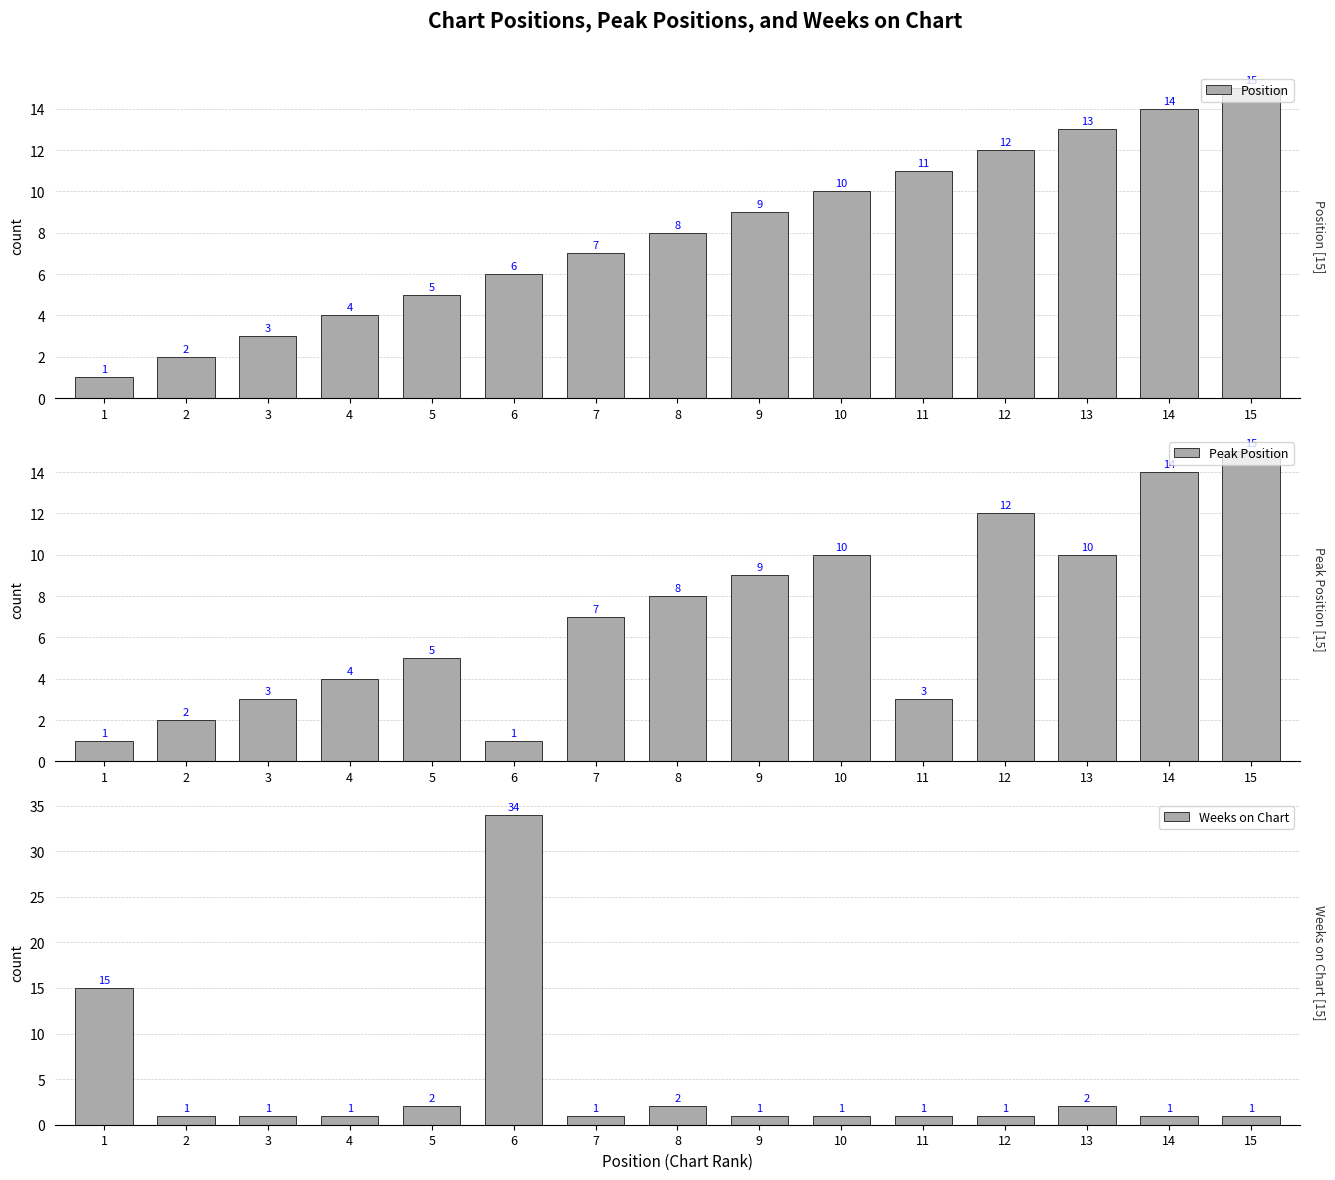

Which has a higher value, 1 or 4?

4